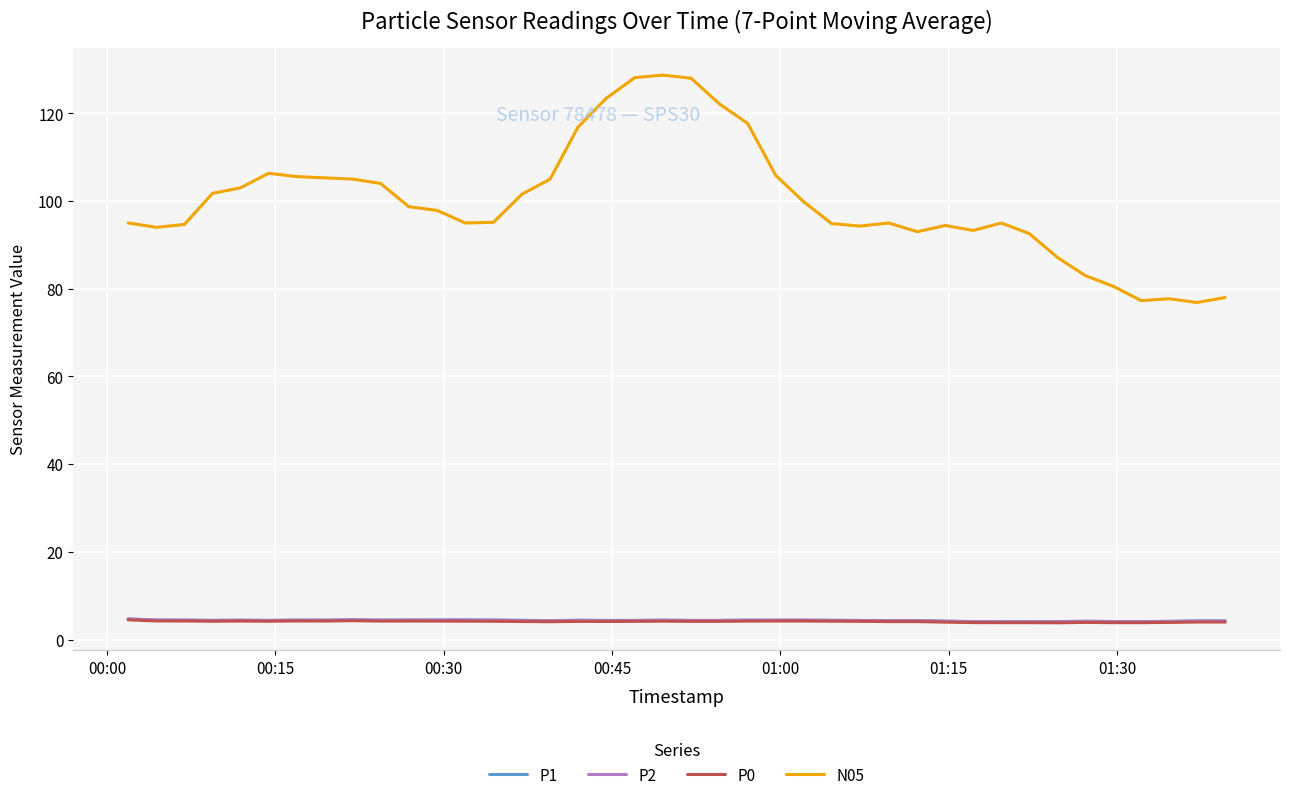

Which series has the largest total across all categories?

N05